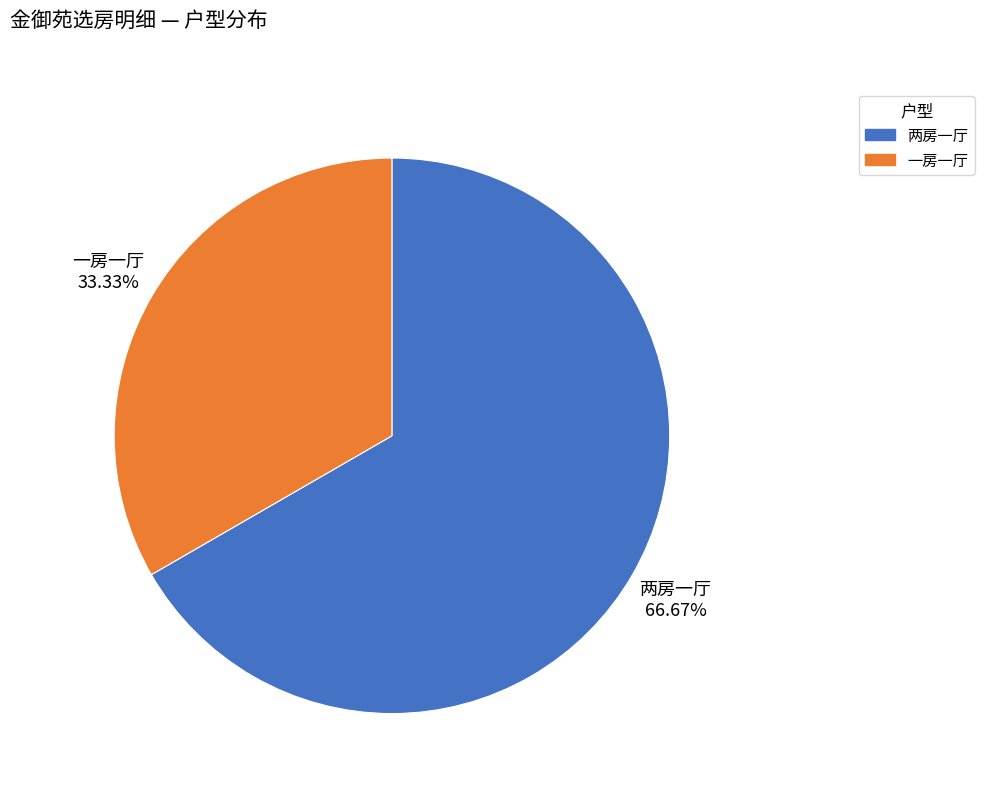

The 一房一厅 slice represents 47% of the pie. True or false?

False